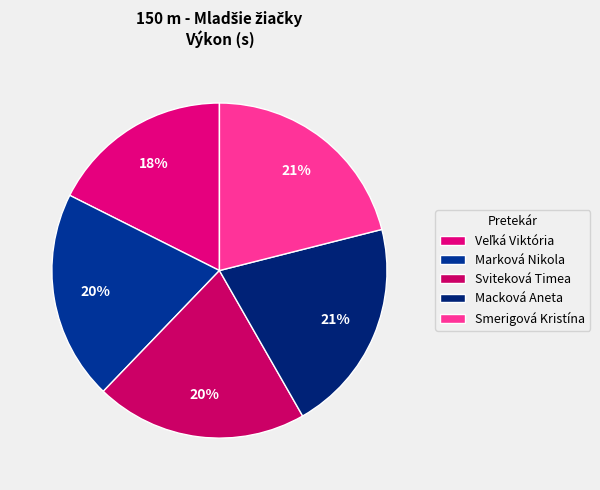

To the nearest percent, what portion does Macková Aneta represent?

21%